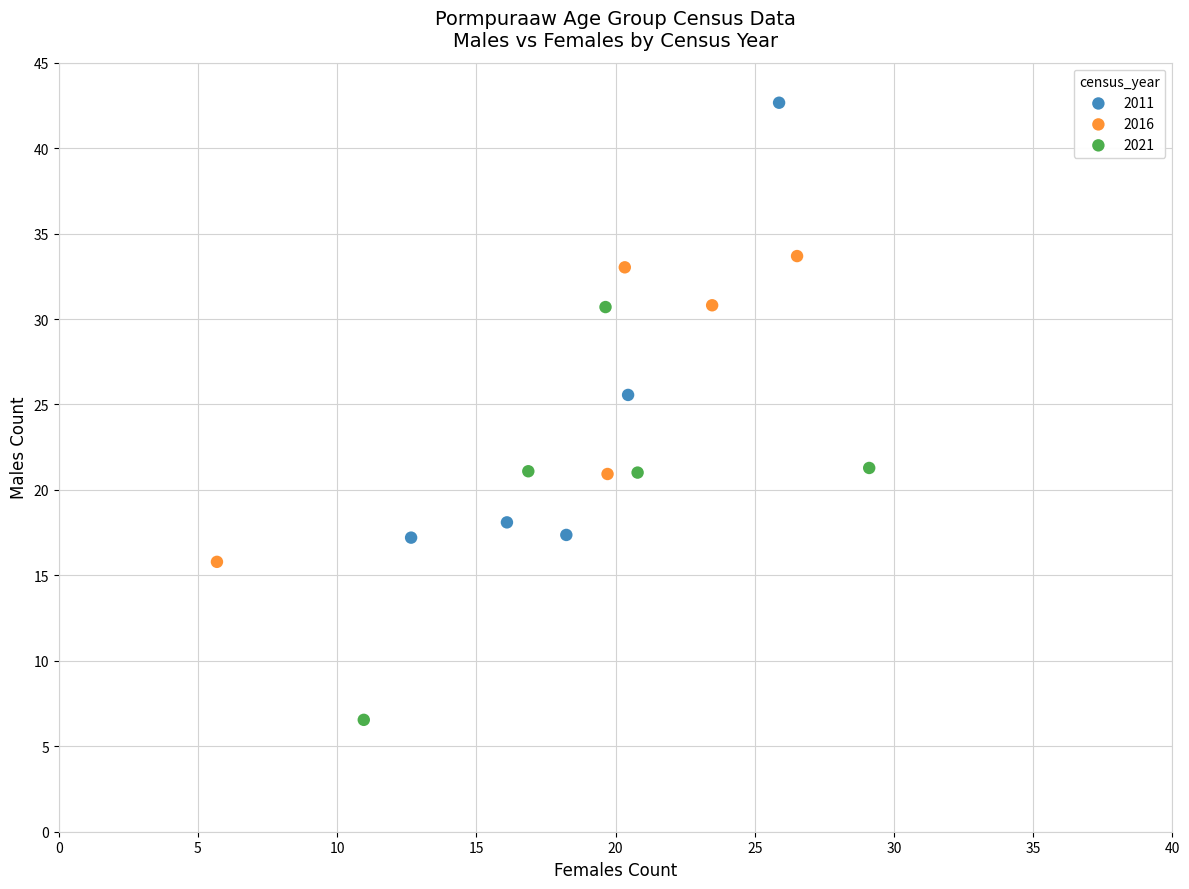

Which series has the largest Y range (max minus min)?

2011